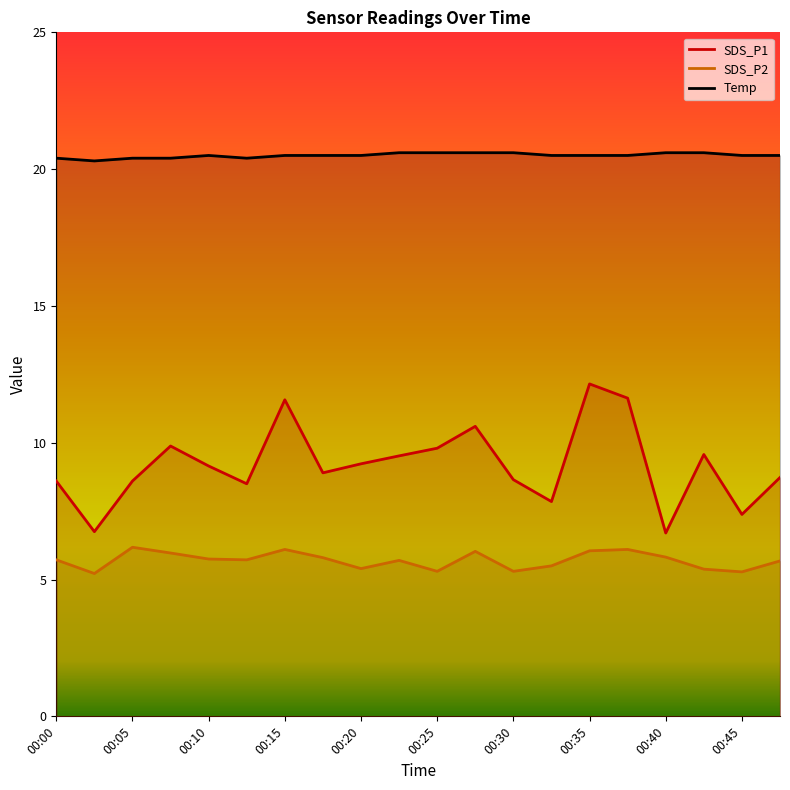

True or false: SDS_P1 and SDS_P2 cross at least once.

False